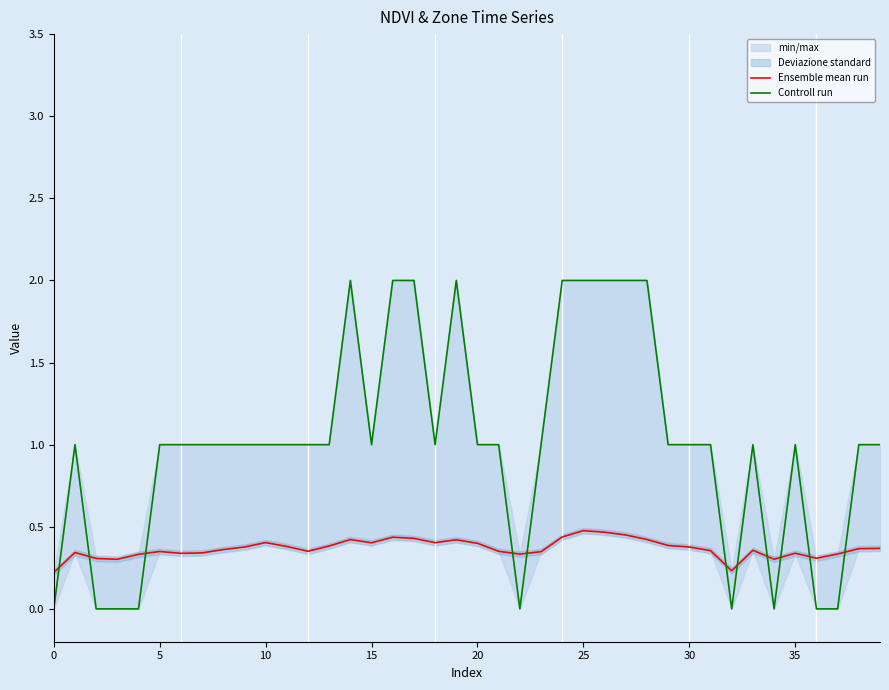

How many times do Ensemble mean run and Controll run cross each other?

11